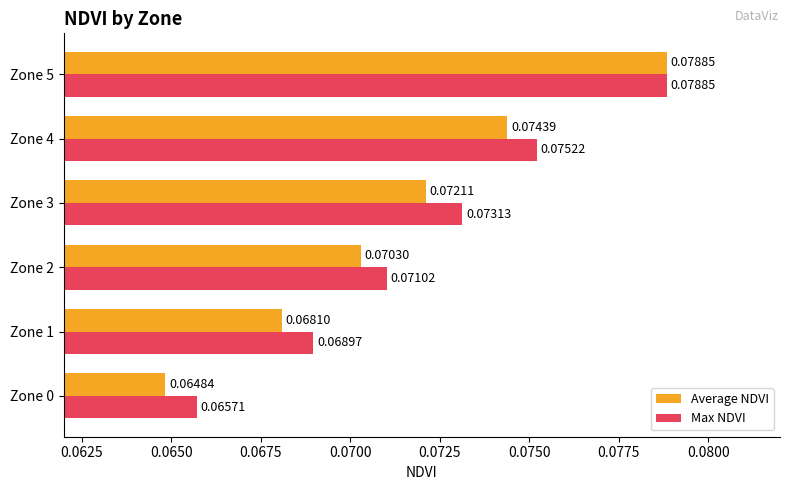

How many distinct data groups are displayed?

2